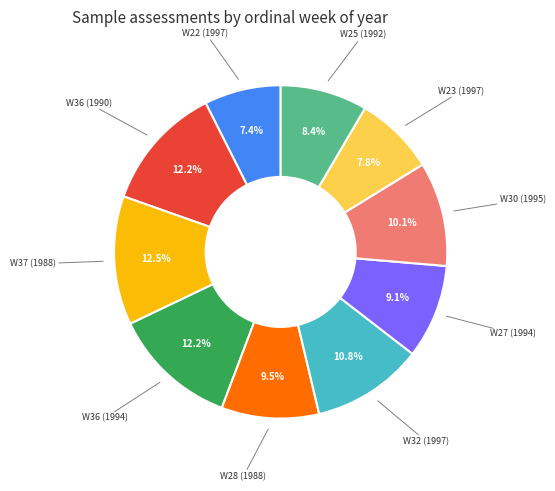

Is there a majority slice in this chart?

No